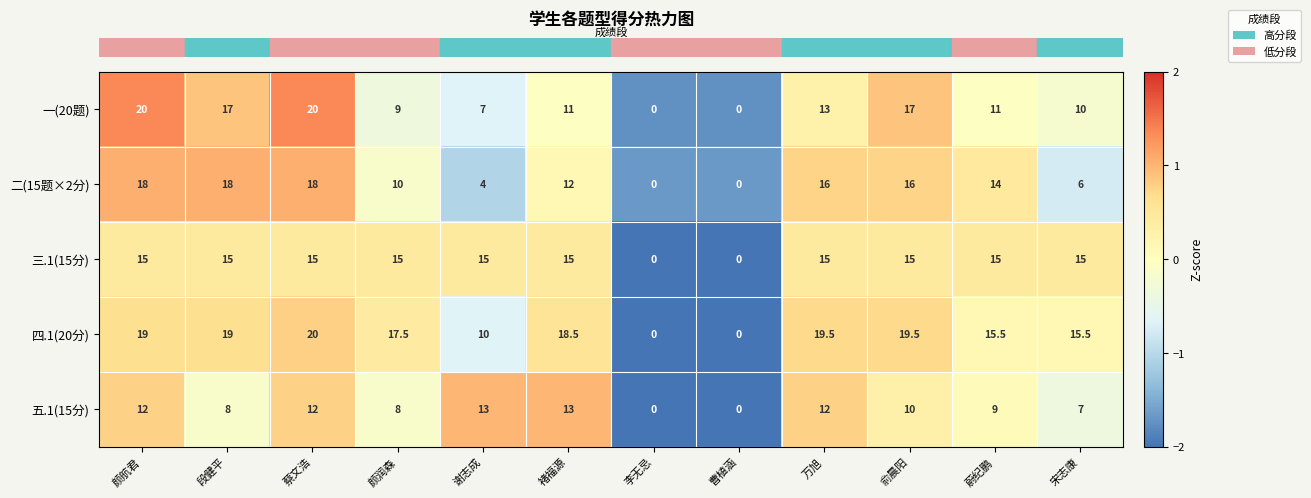

At how many categories does at least one series exceed 1?

10